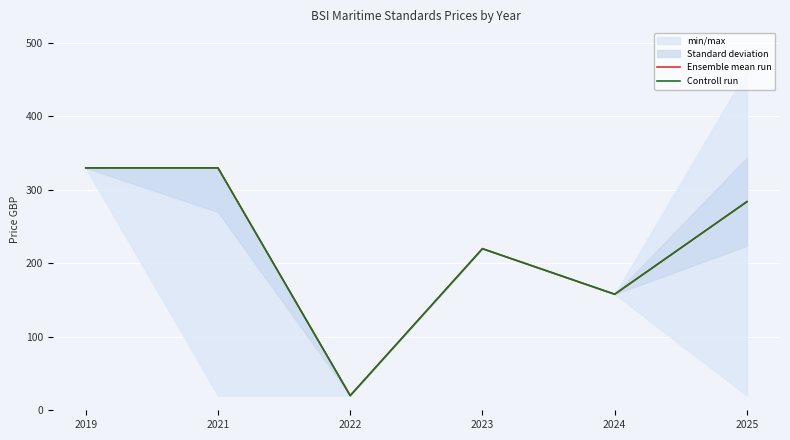

At which label does Controll run reach its peak?

2019